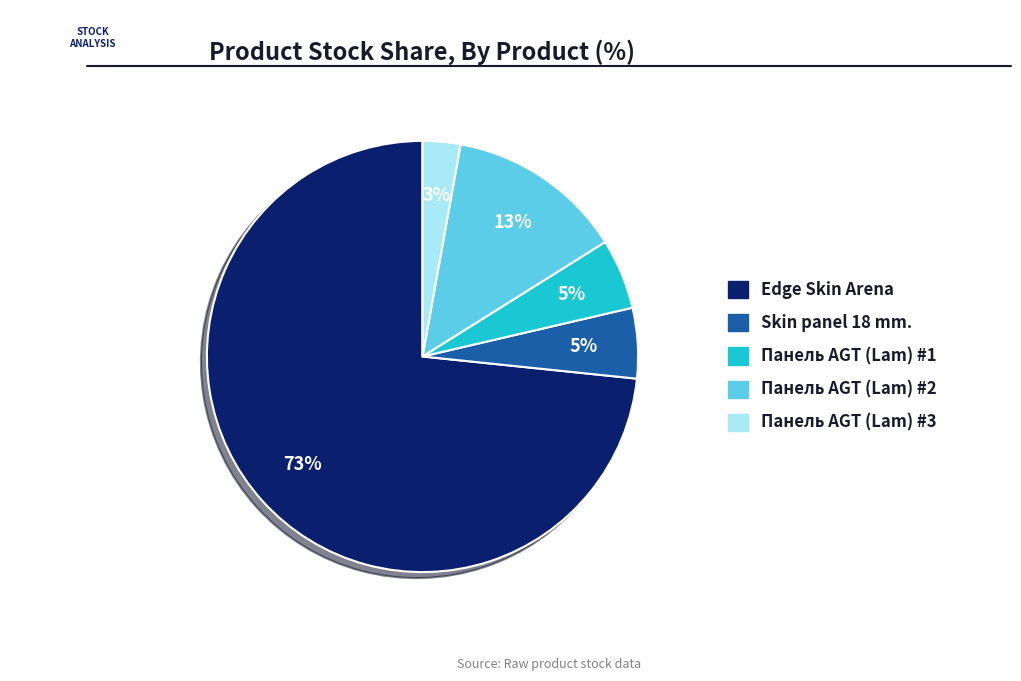

Is there a majority slice in this chart?

Yes